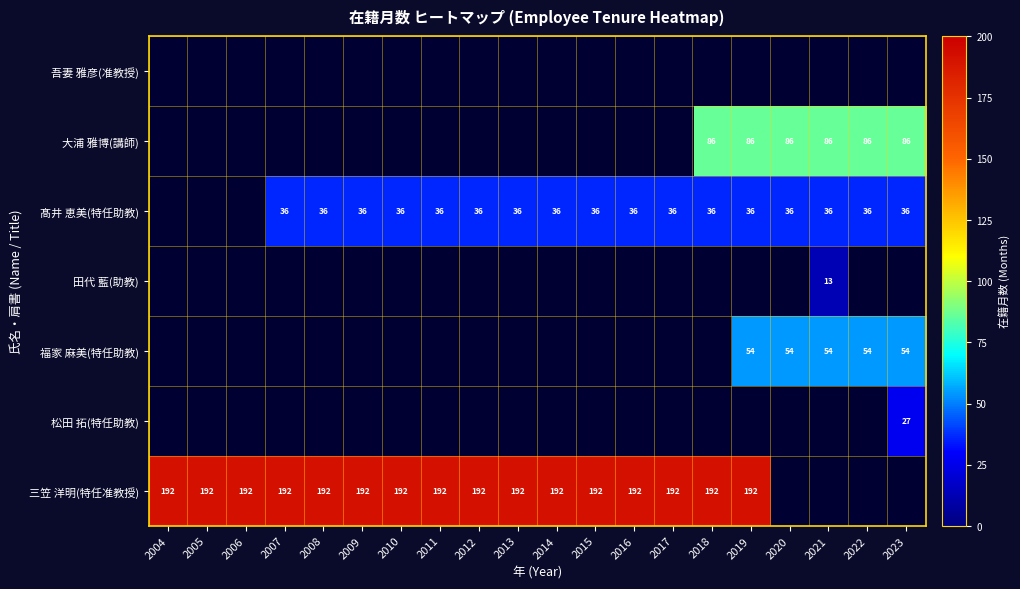

What is the sum of the 髙井 恵美(特任助教) values at 2017 and 2012?

72